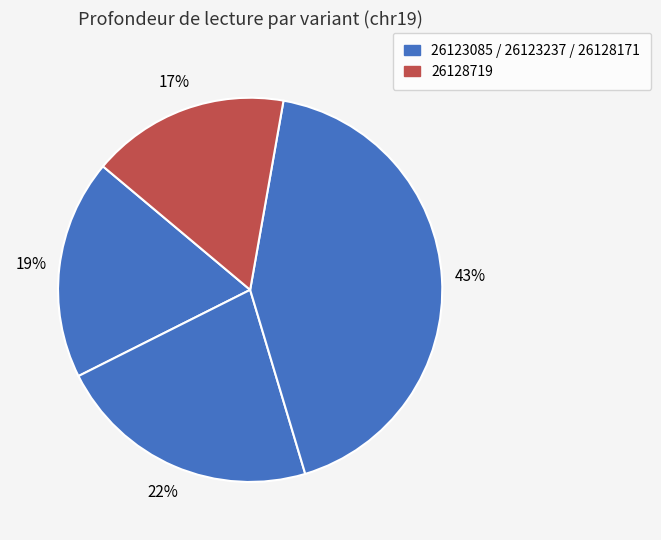

To the nearest percent, what is the difference between the largest and smallest slice percentages?

26%